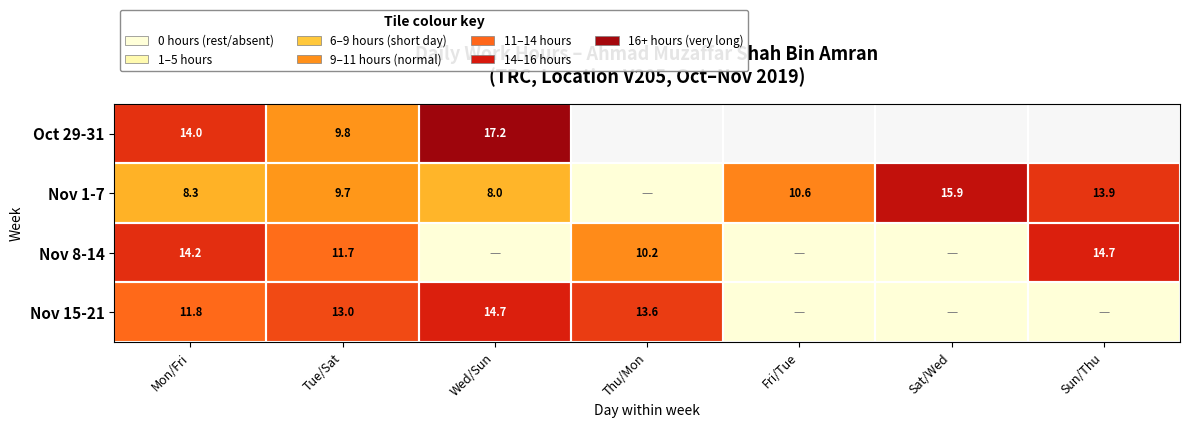

Between Thu/Mon and Fri/Tue, which series saw the biggest shift?

Nov 15-21